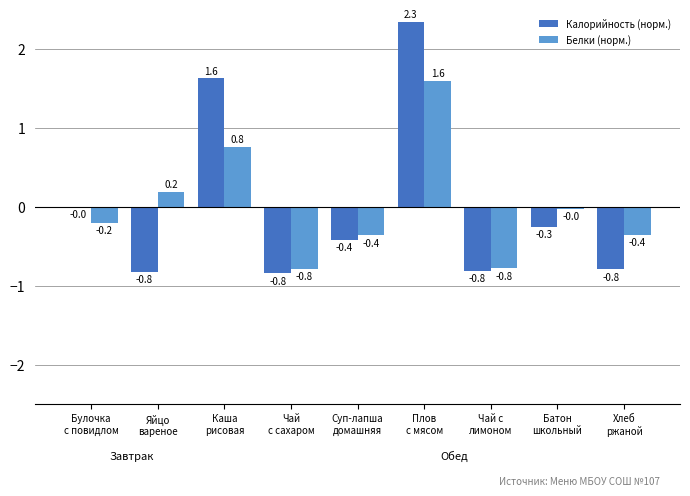

Is the value of Калорийность (норм.) at Батон
школьный greater than the value of Белки (норм.) at Хлеб
ржаной?

Yes